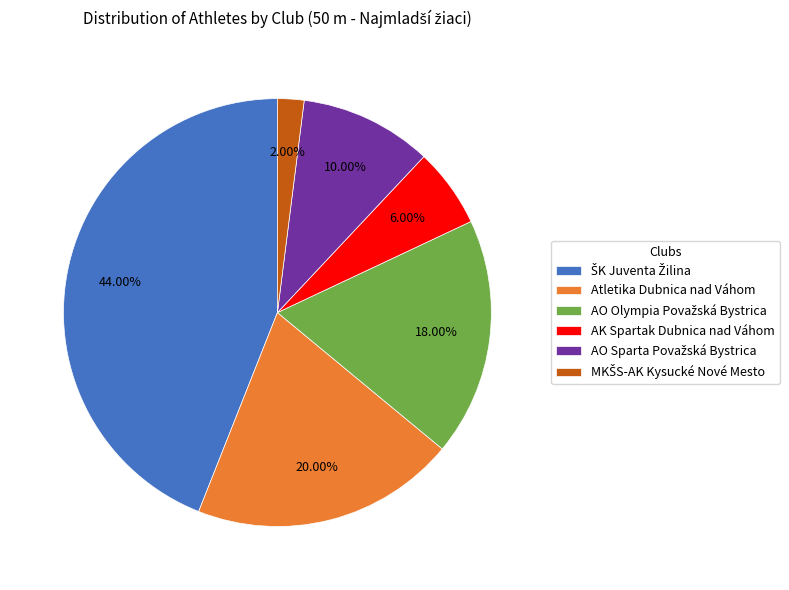

Count the number of slices in the pie.

6